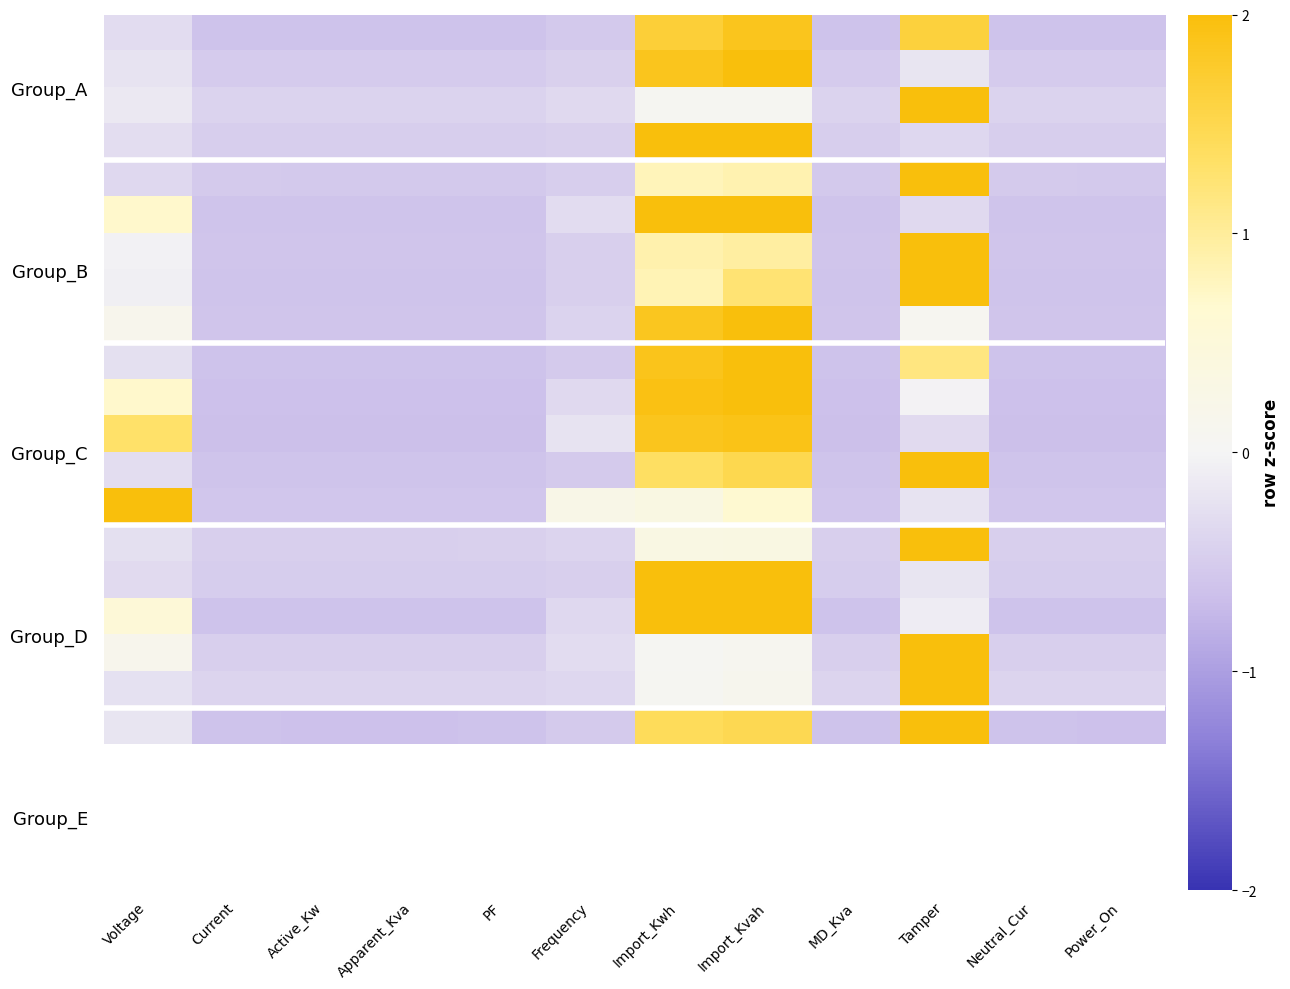

At which category is the sum across all series the highest?

Import_Kvah